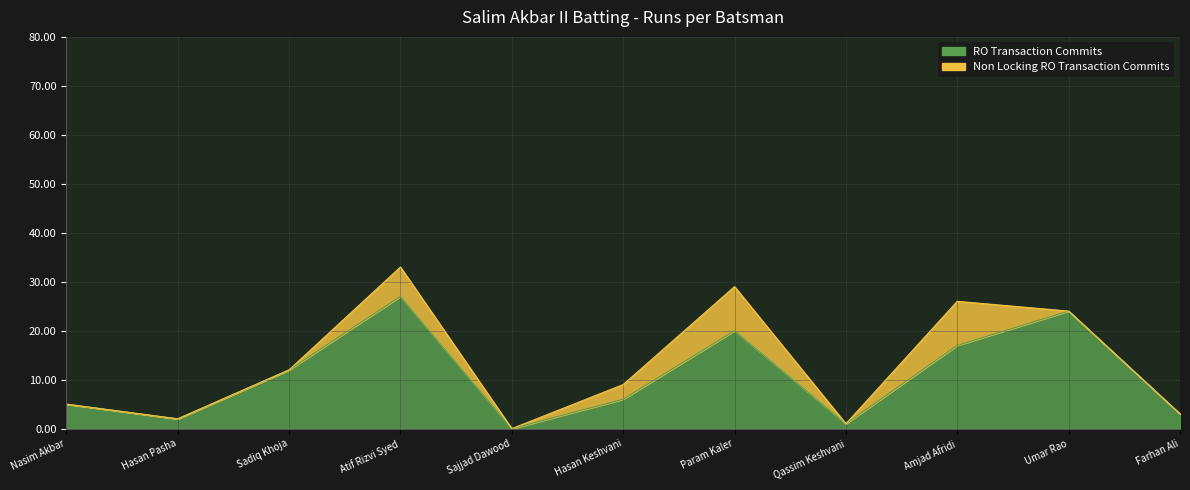

Approximately how many times larger is the value at Atif Rizvi Syed compared to Hasan Pasha?

13.5